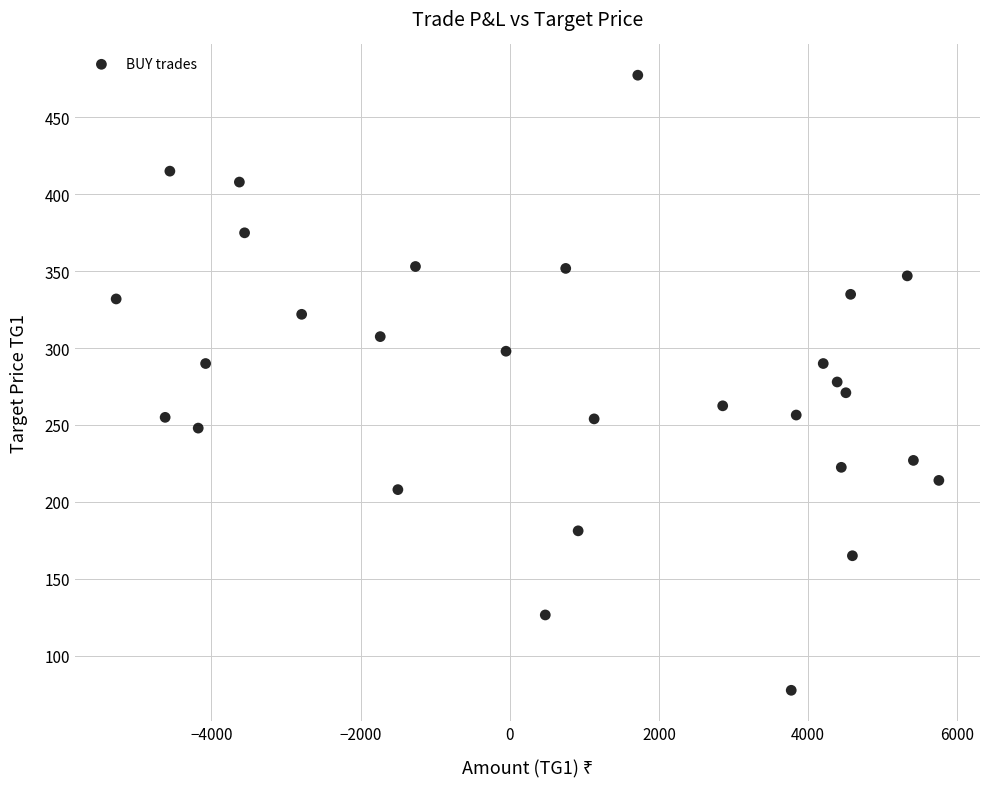

What is the range of Y values (max minus min)?

400.0